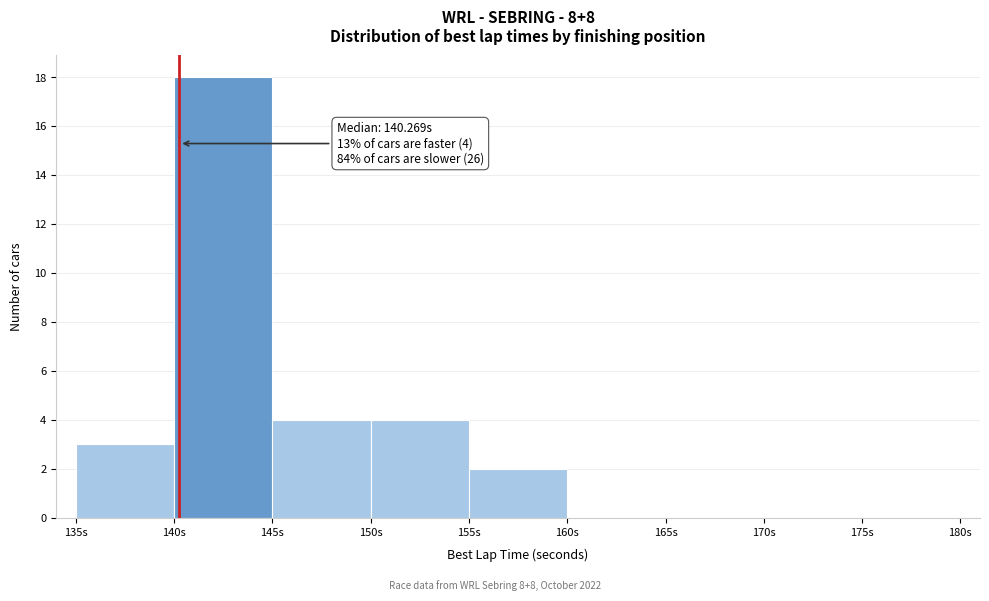

Over which range of the x-axis is the bar tallest?

140 to 145